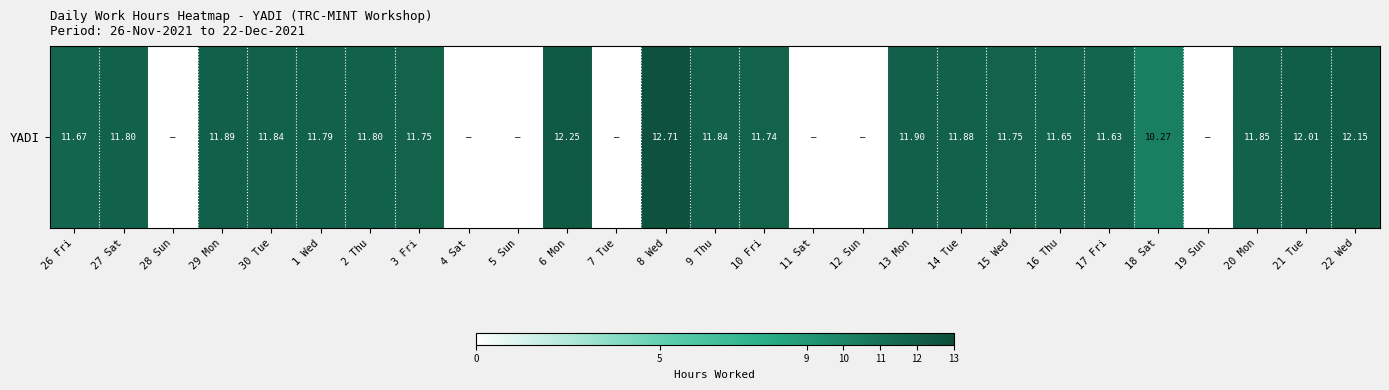

True or false: the data shows -4.2 at 19 Sun.

False